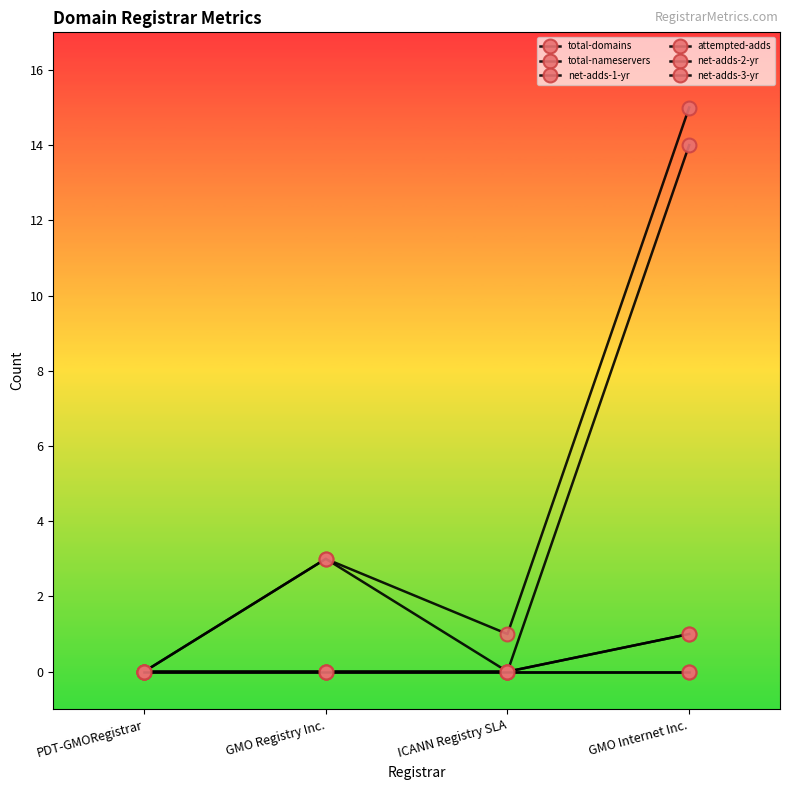

True or false: total-nameservers and attempted-adds intersect in this chart.

False